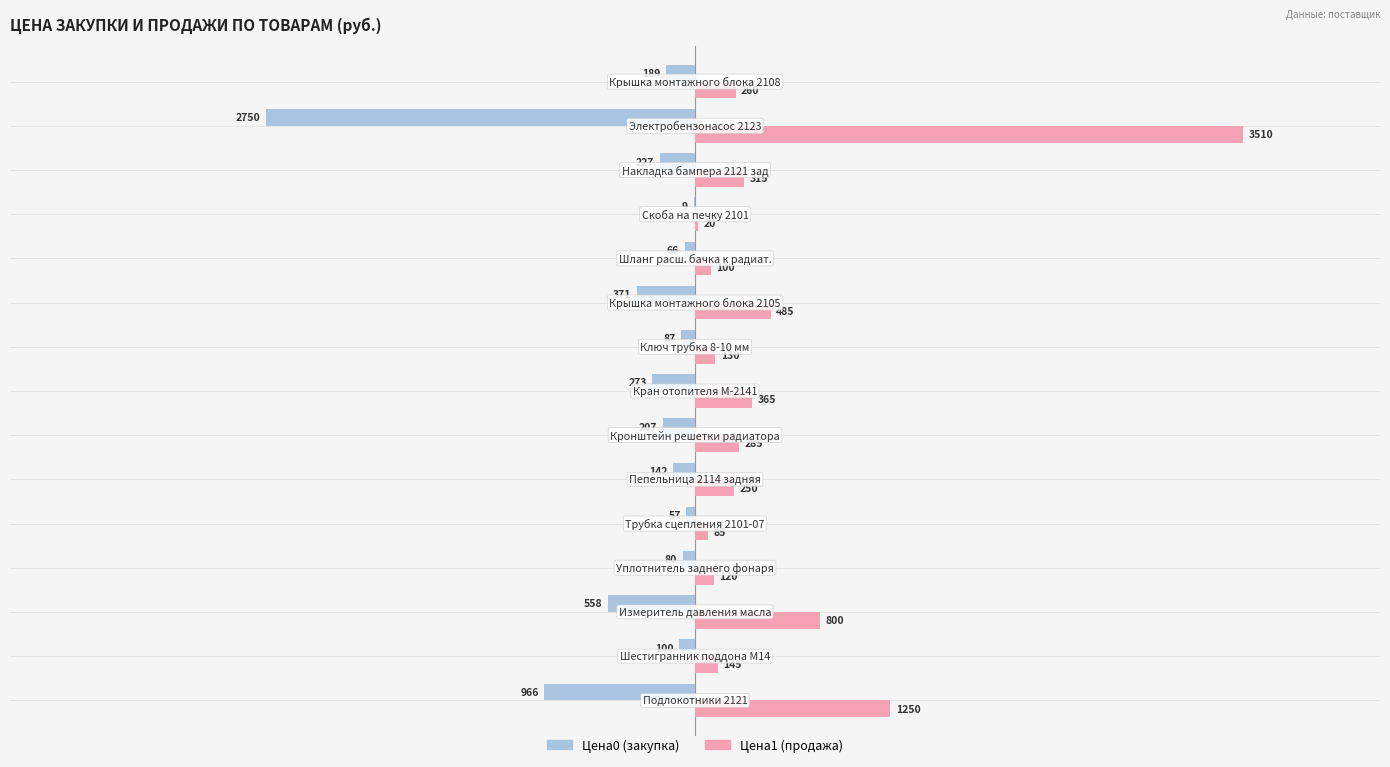

What is the greatest value displayed?

3510.0